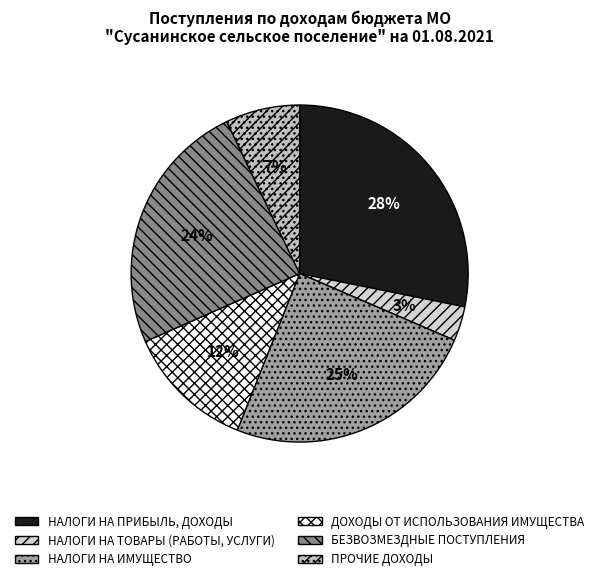

How many segments does this pie chart have?

6